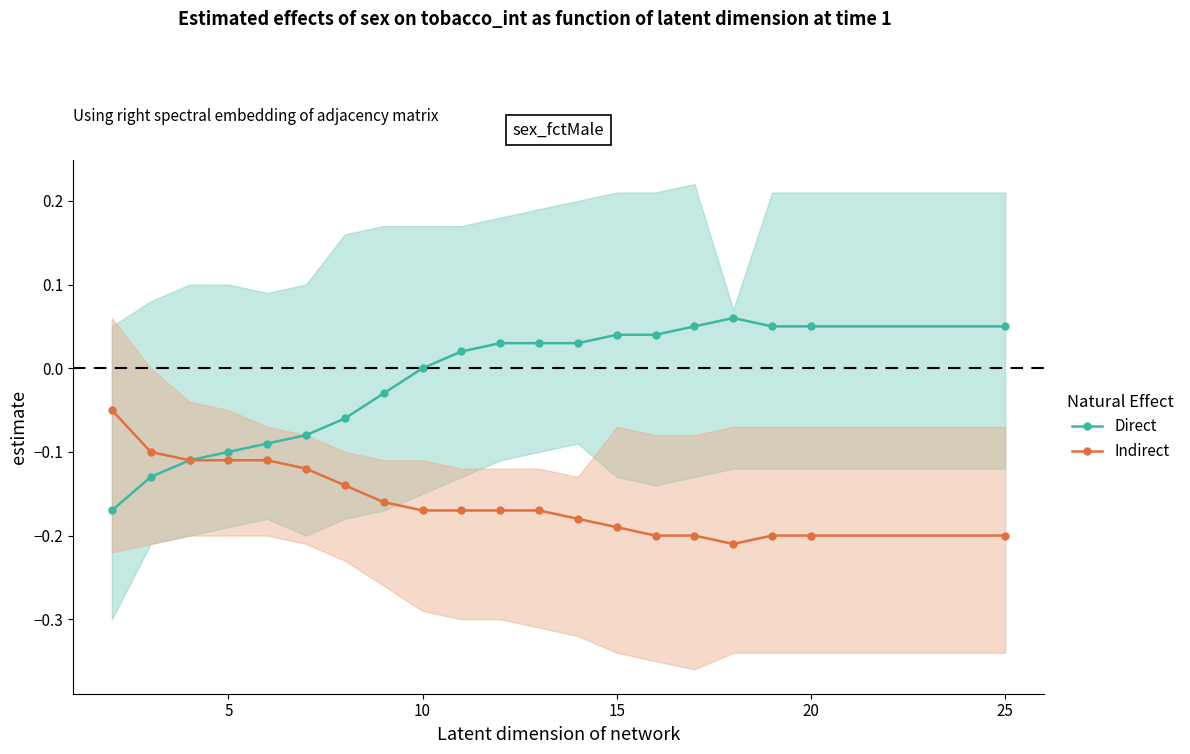

True or false: Indirect and Direct intersect in this chart.

False